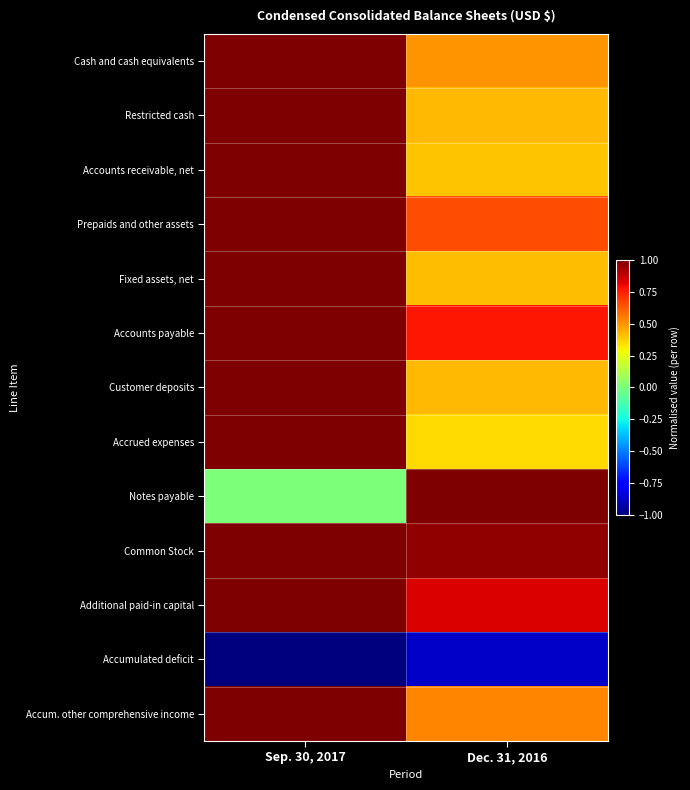

Which series has the widest spread of values?

Notes payable